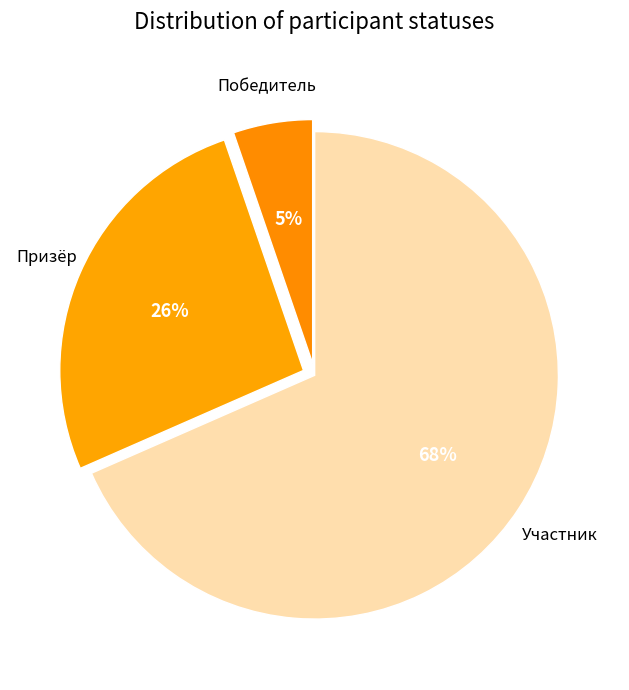

How many segments does this pie chart have?

3